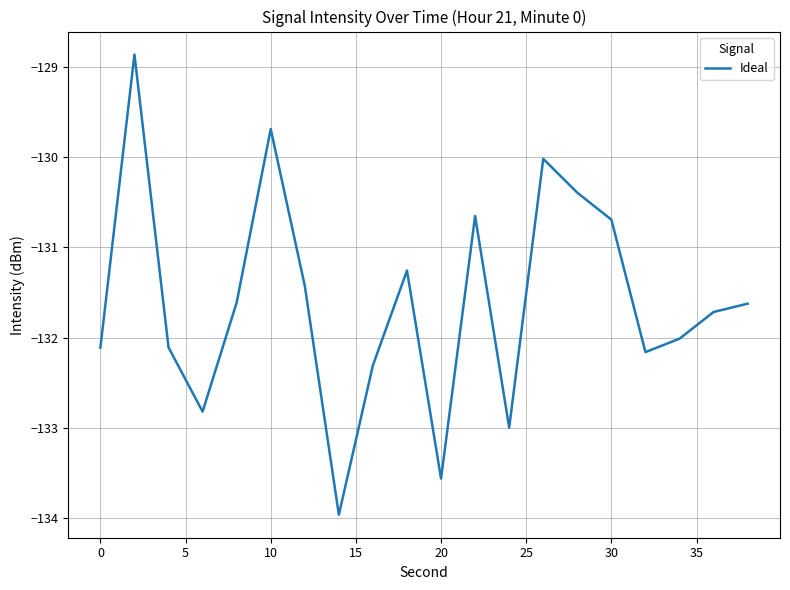

How many lines are shown in the chart?

1